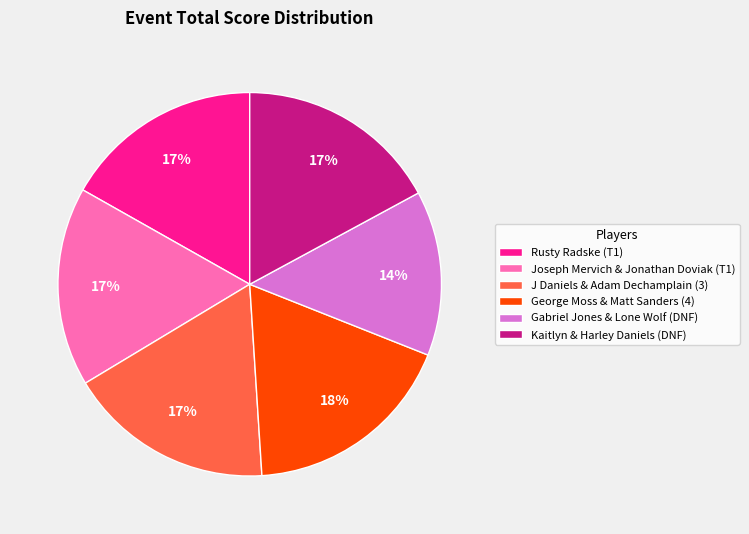

Which category has the biggest portion of the pie?

George Moss & Matt Sanders (4)